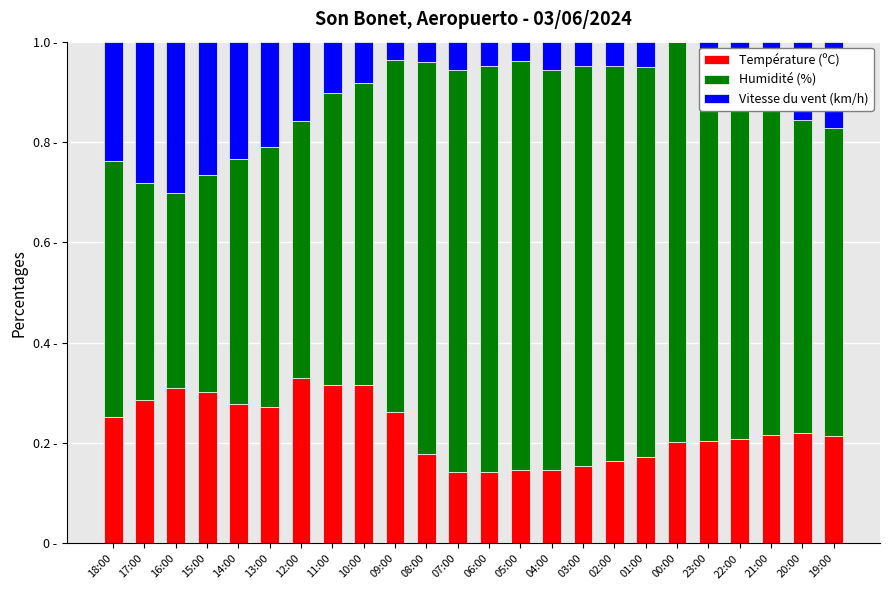

What is the label of the 3rd bar from the right?

21:00